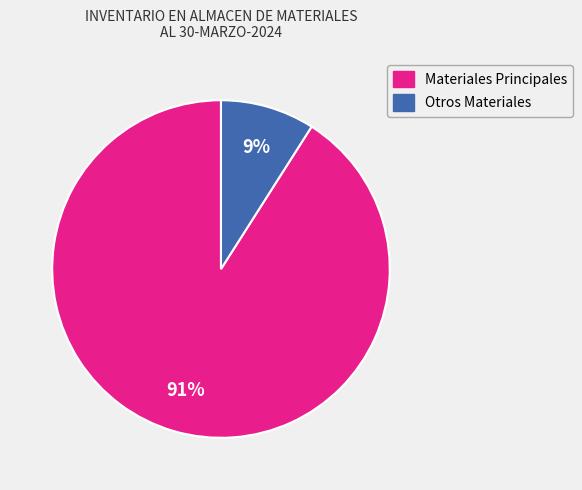

Does any single category account for the majority?

Yes